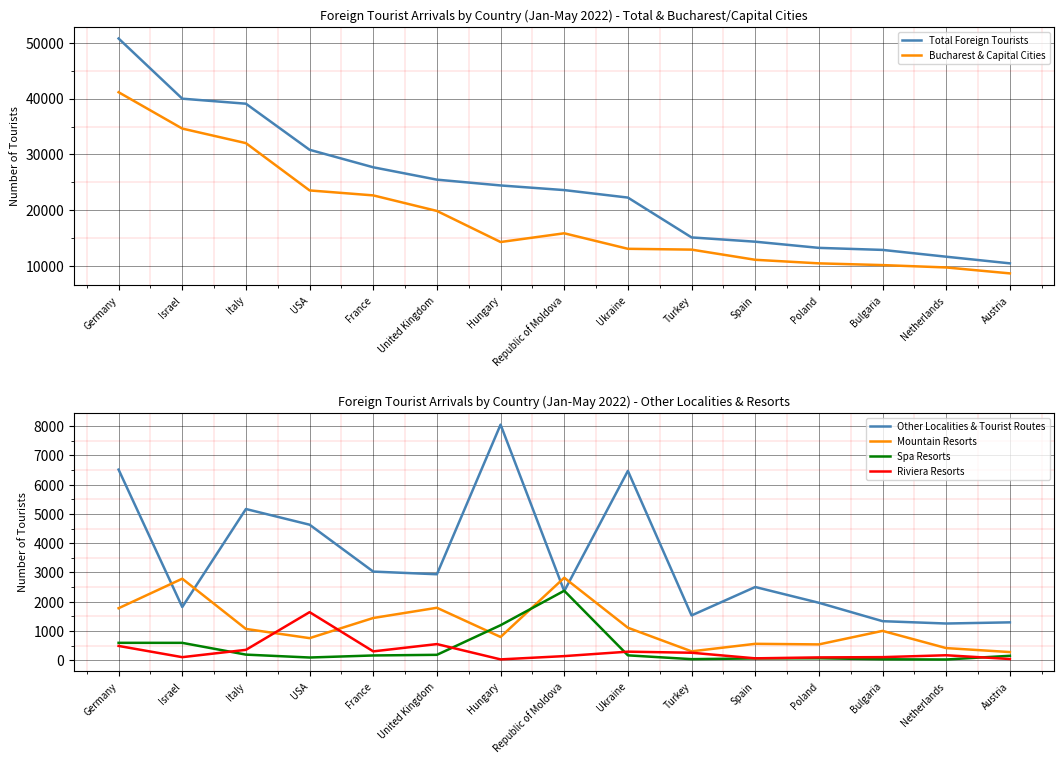

At which label does Other Localities & Tourist Routes reach its peak?

Hungary